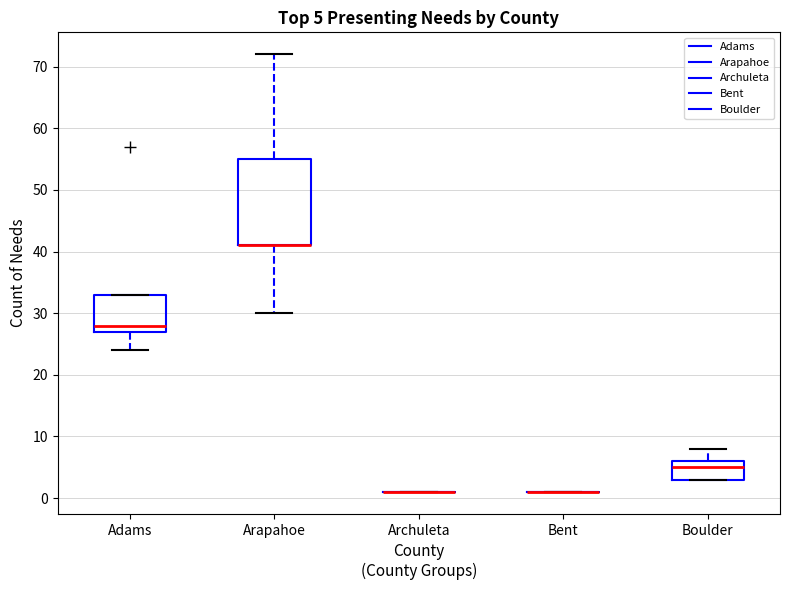

Comparing the boxes themselves (not the whiskers), which one is the tallest?

Arapahoe